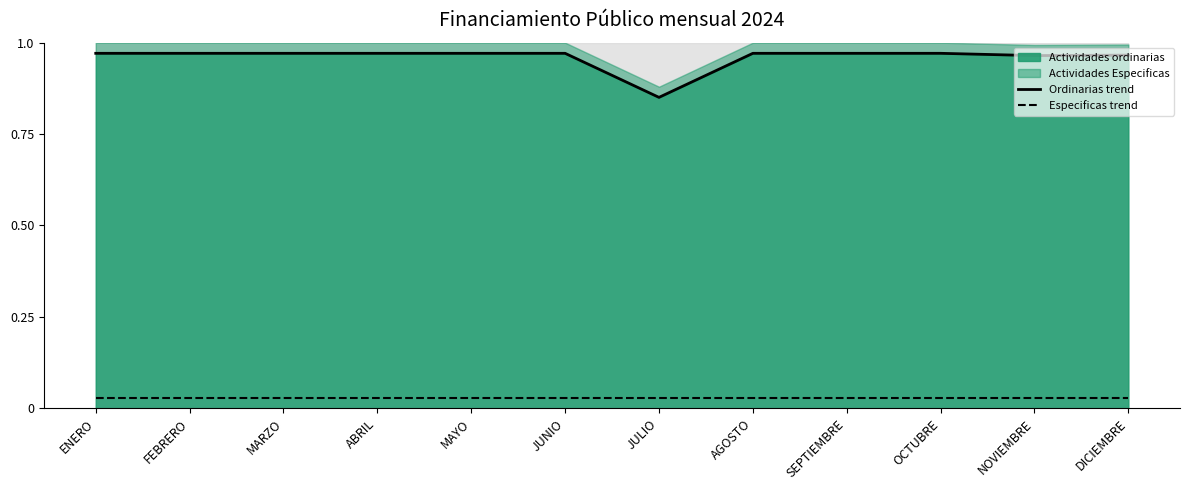

What is the value of the Ordinarias trend point at the 7th from the left?

0.9